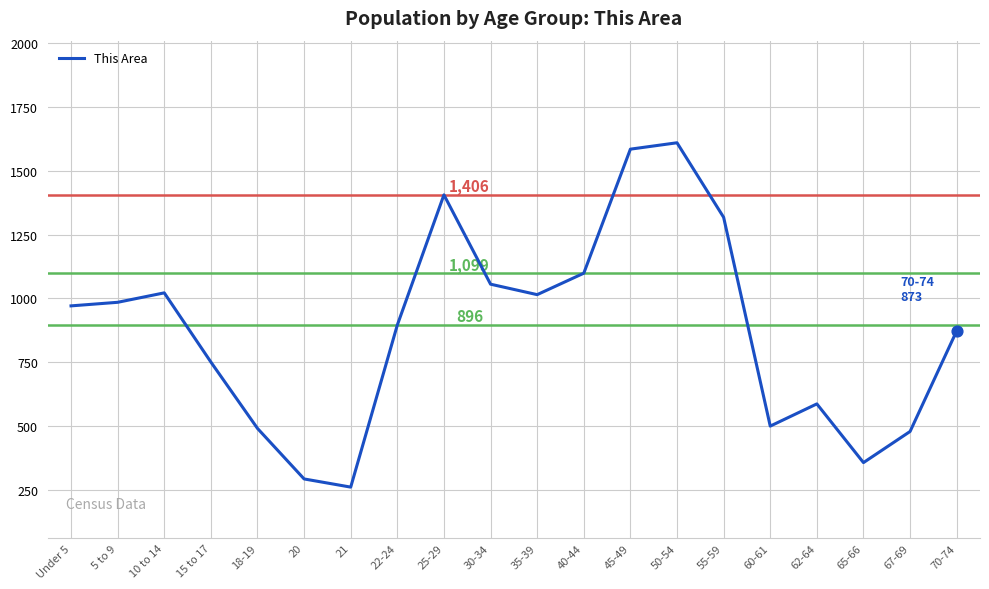

What is the change in value from 18-19 to 25-29?

+915